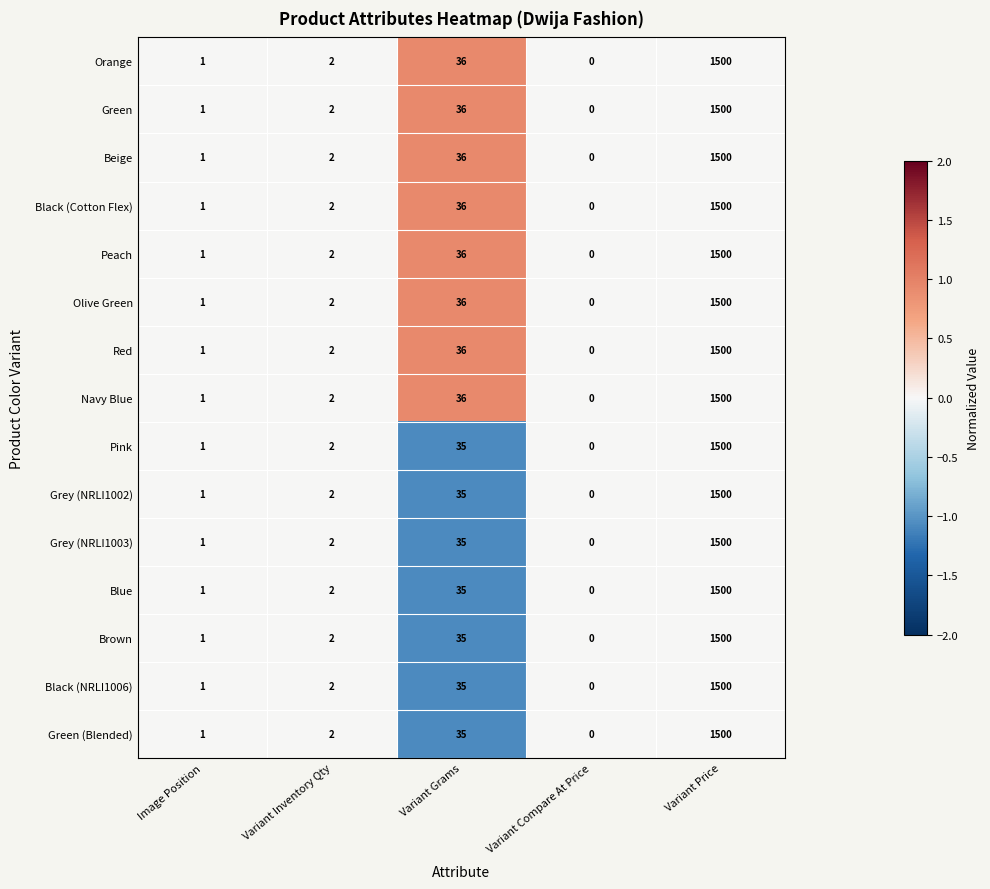

Is the value of Pink at Image Position greater than the value of Grey (NRLI1002) at Variant Compare At Price?

Yes